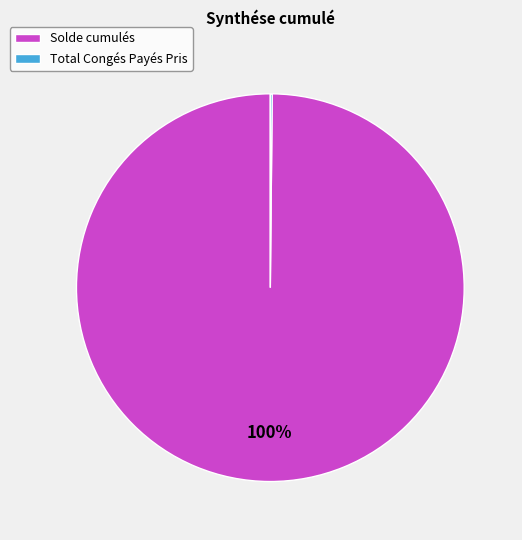

Which category has the biggest portion of the pie?

Solde cumulés